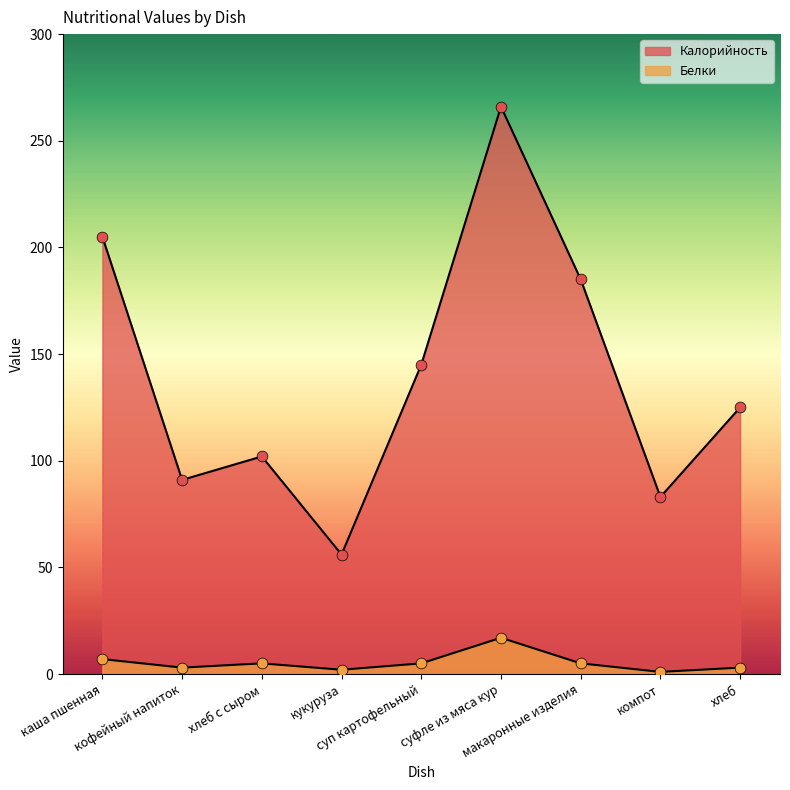

What is the total value across all series at кукуруза?

58